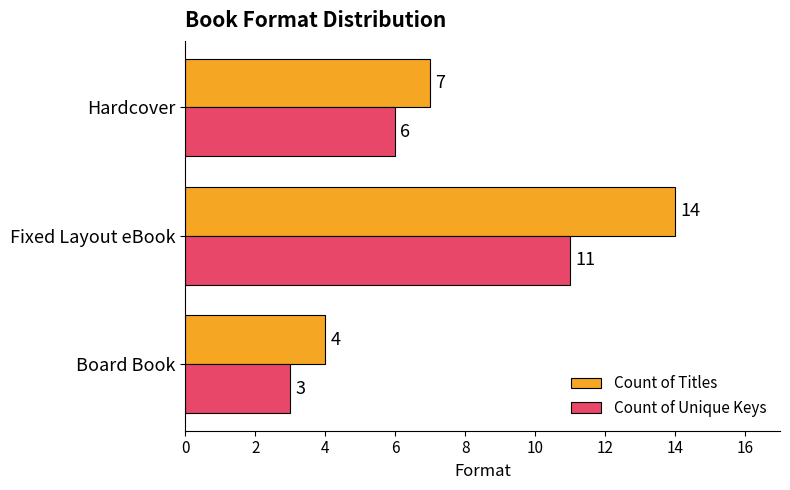

At which label is Count of Titles closest to 9?

Hardcover